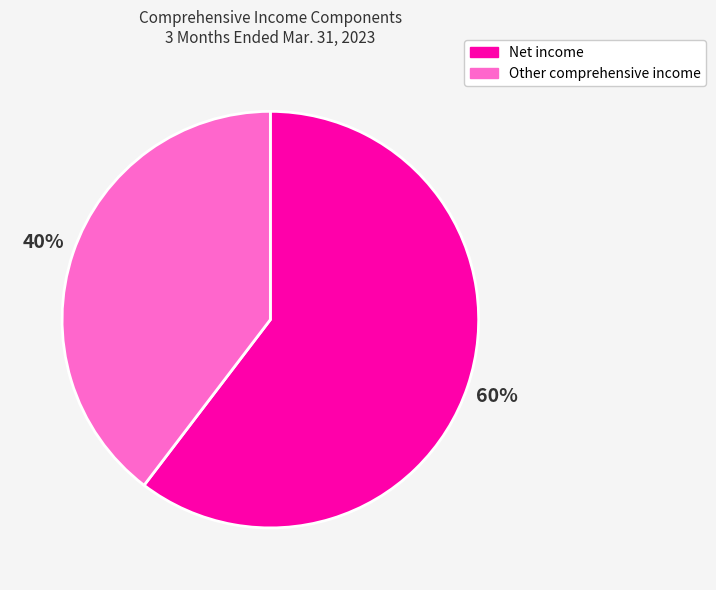

Combined, do Other comprehensive income and Net income account for over 50%?

Yes